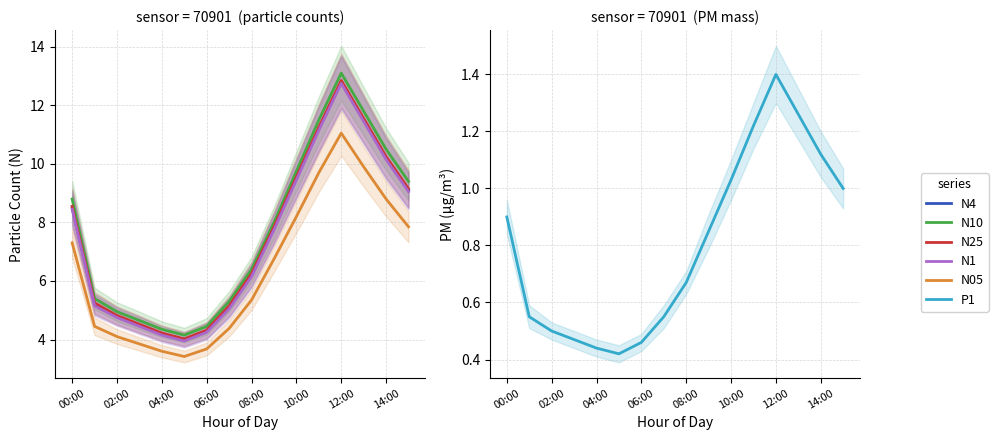

How many lines are shown in the chart?

6